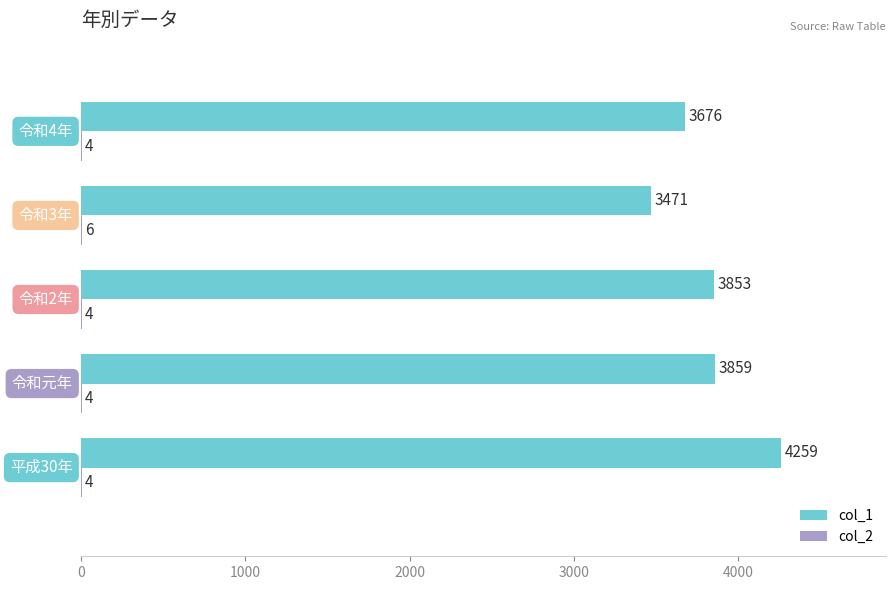

What is the average value of the col_1 series?

3824